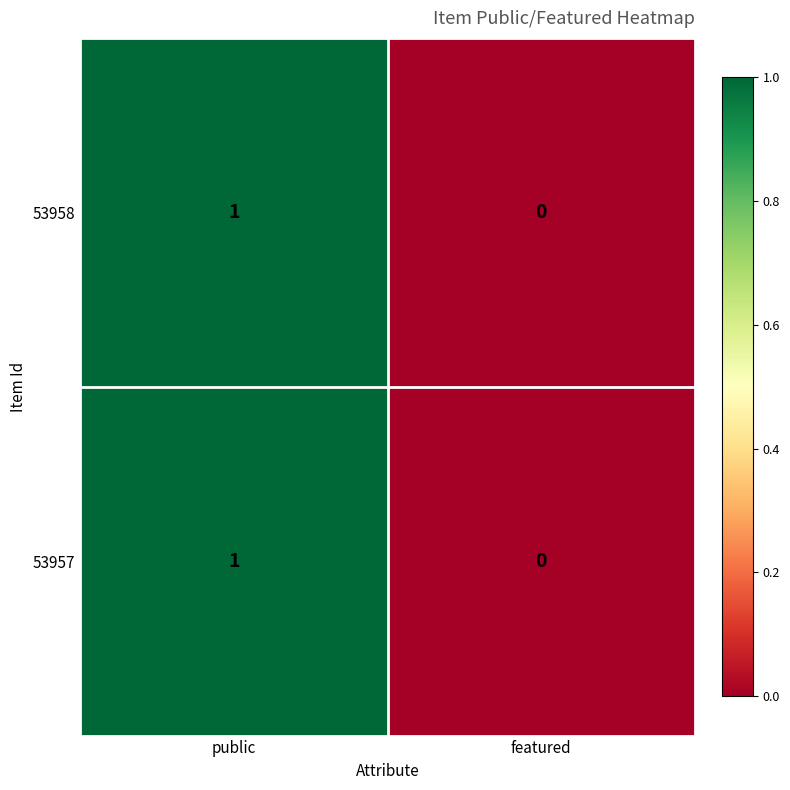

Rank the categories by 53958 value from highest to lowest.

public, featured